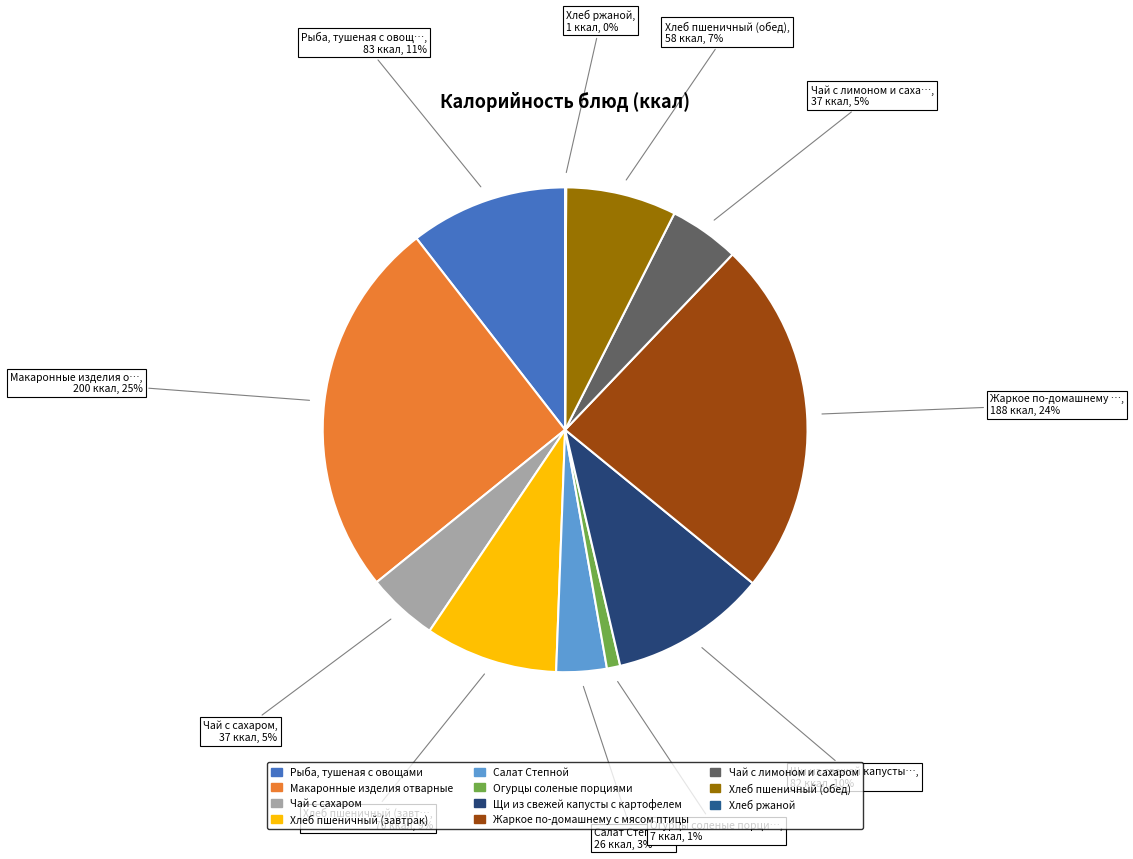

What is the largest slice in the pie chart?

Макаронные изделия отварные